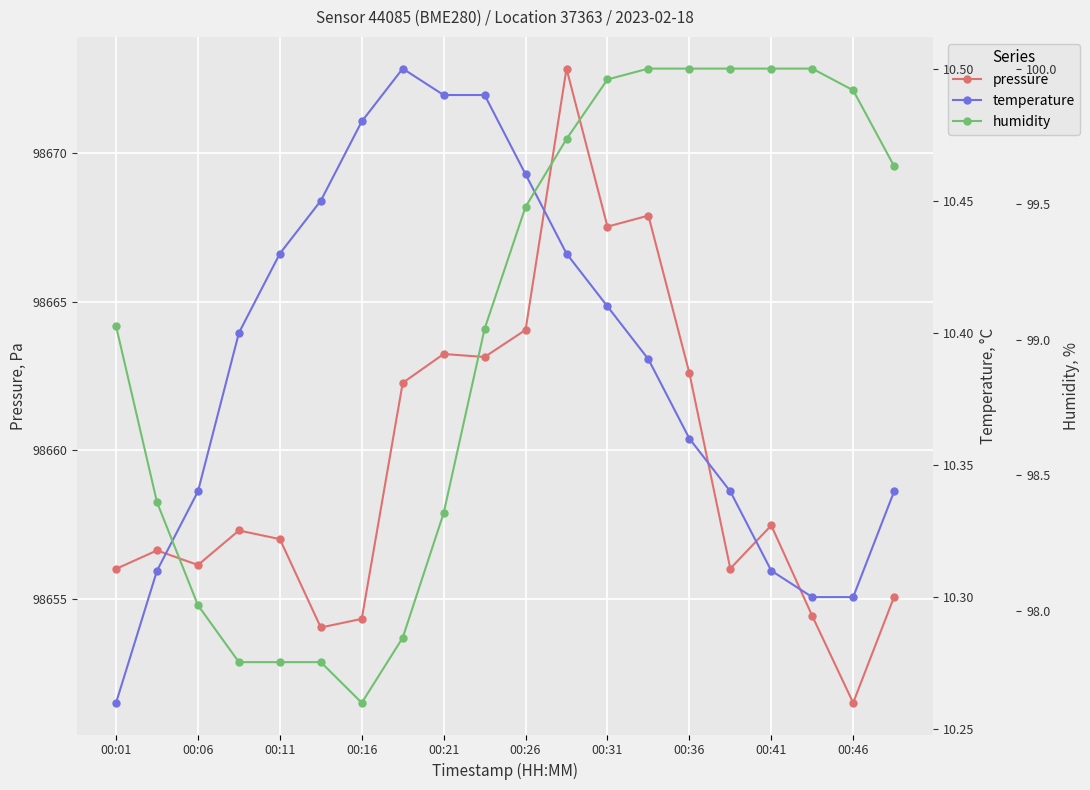

What is the highest value of the pressure series?

98672.8